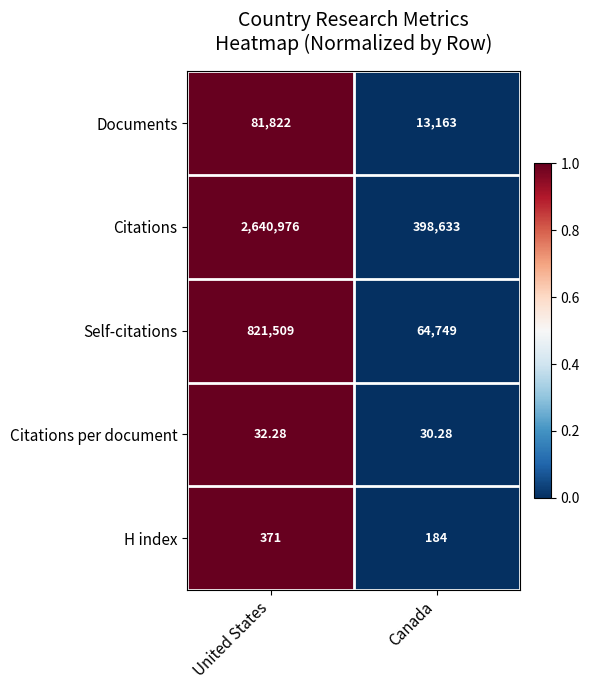

Which category has the lowest value in the Citations series?

Canada